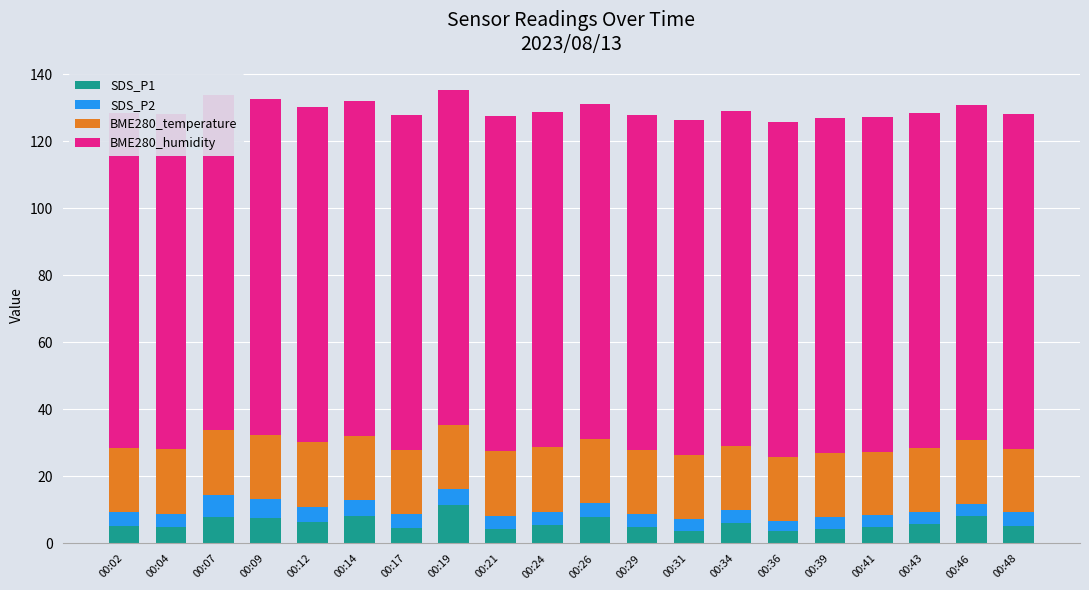

Reading left to right, extract all data points from this chart.

SDS_P1: 00:02=5.1	00:04=5.1	00:07=8.1	00:09=7.6	00:12=6.3	00:14=8.1	00:17=4.6	00:19=11.6	00:21=4.4	00:24=5.5	00:26=7.8	00:29=4.8	00:31=3.8	00:34=6.2	00:36=3.6	00:39=4.3	00:41=4.8	00:43=5.7	00:46=8.2	00:48=5.3
SDS_P2: 00:02=4.2	00:04=3.7	00:07=6.3	00:09=5.5	00:12=4.6	00:14=4.9	00:17=4.1	00:19=4.5	00:21=3.9	00:24=3.9	00:26=4.2	00:29=3.9	00:31=3.5	00:34=3.8	00:36=3.1	00:39=3.7	00:41=3.6	00:43=3.8	00:46=3.7	00:48=4.2
BME280_temperature: 00:02=19.3	00:04=19.3	00:07=19.4	00:09=19.3	00:12=19.3	00:14=19.2	00:17=19.1	00:19=19.2	00:21=19.3	00:24=19.3	00:26=19.2	00:29=19.1	00:31=19.1	00:34=19.1	00:36=19.1	00:39=19.0	00:41=18.9	00:43=18.9	00:46=18.9	00:48=18.8
BME280_humidity: 00:02=100.0	00:04=100.0	00:07=100.0	00:09=100.0	00:12=100.0	00:14=100.0	00:17=100.0	00:19=100.0	00:21=100.0	00:24=100.0	00:26=100.0	00:29=100.0	00:31=100.0	00:34=100.0	00:36=100.0	00:39=100.0	00:41=100.0	00:43=100.0	00:46=100.0	00:48=100.0